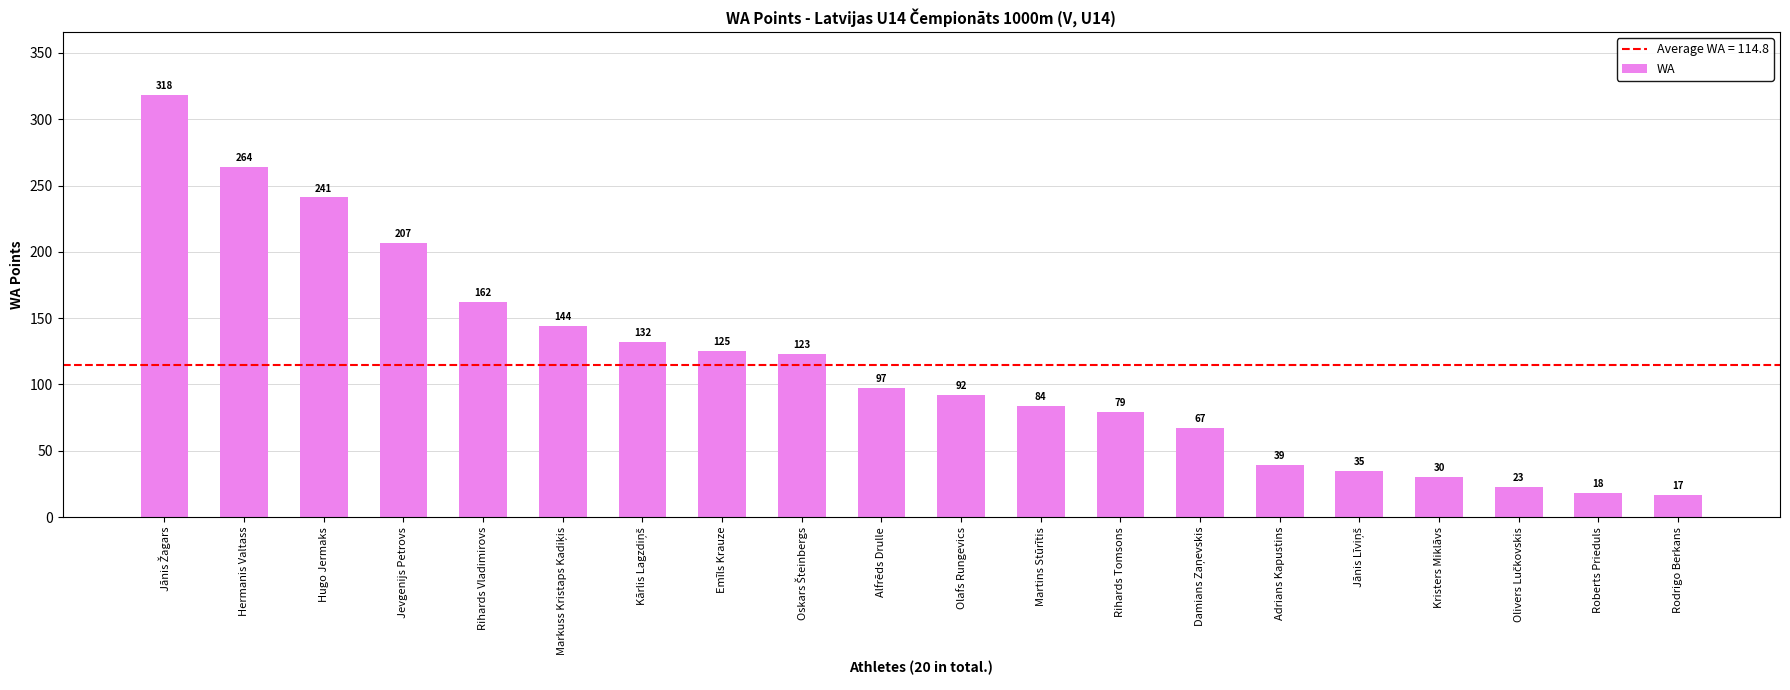

Is it true that the value at Rodrigo Berkans is 17?

True